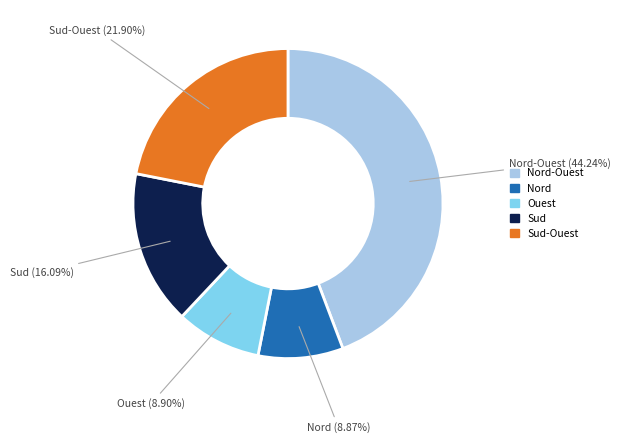

How many slices are in this pie chart?

5